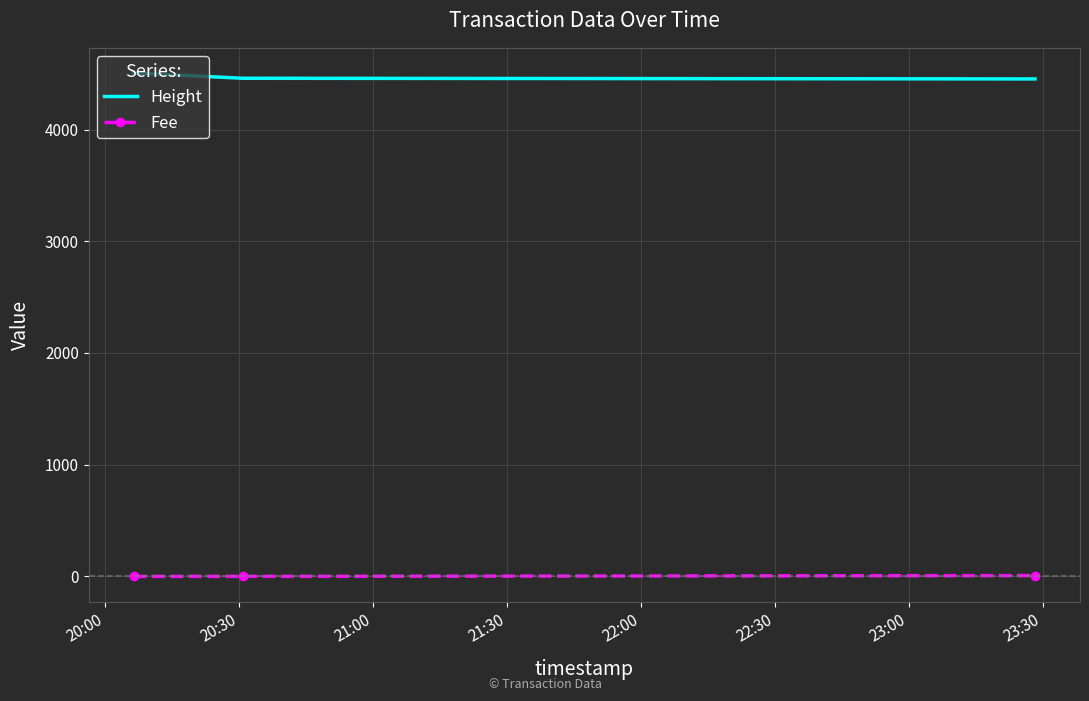

At how many categories does at least one series exceed 2715?

3